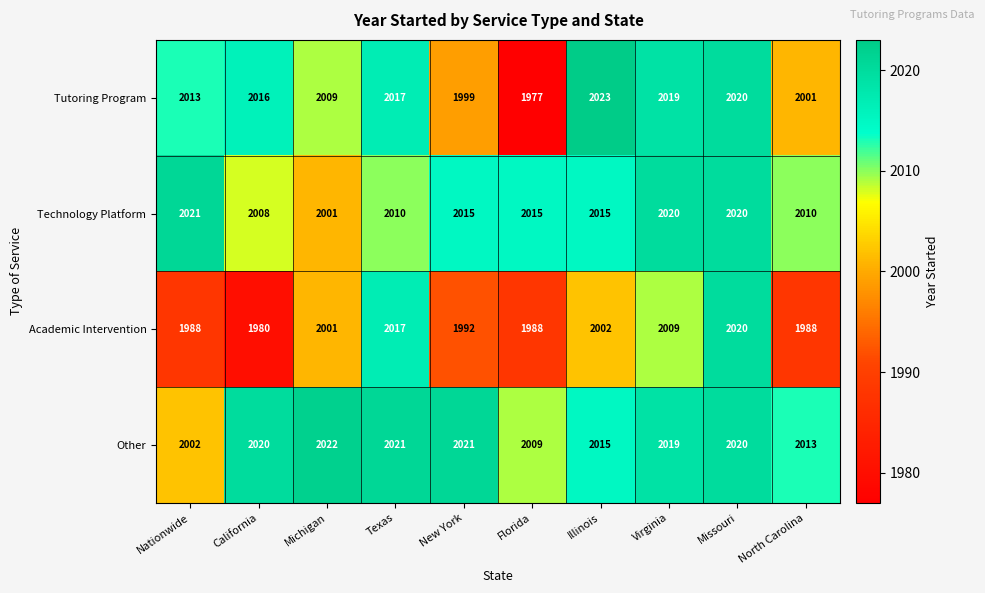

What is the sum of the Academic Intervention values at Michigan and Texas?

4018